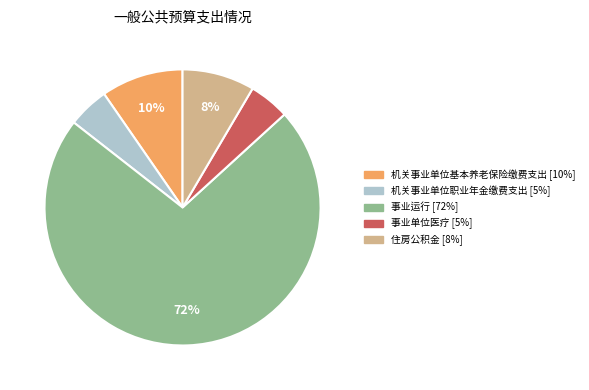

The 机关事业单位基本养老保险缴费支出 slice represents 1% of the pie. True or false?

False